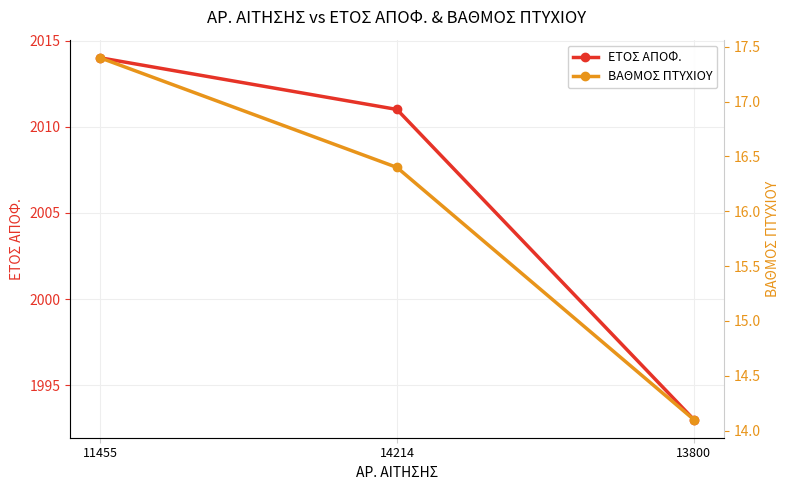

Does the chart display data point markers on the line(s)?

Yes